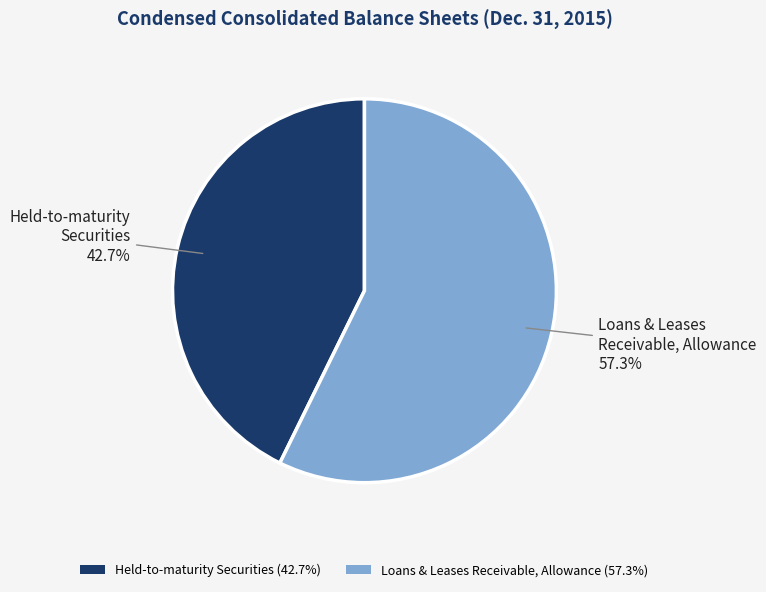

Which has a higher value, Loans & Leases Receivable, Allowance (57.3%) or Held-to-maturity Securities (42.7%)?

Loans & Leases Receivable, Allowance (57.3%)